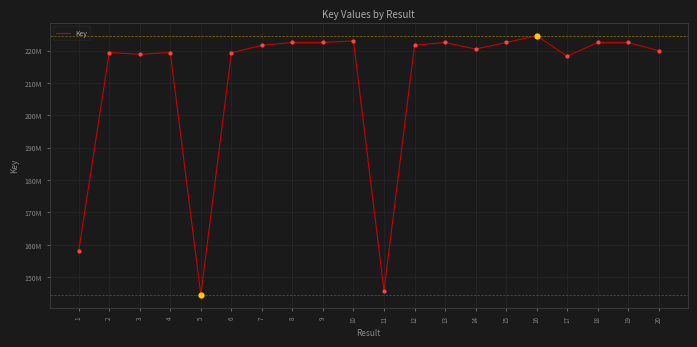

Which has a higher value, 9 or 10?

10